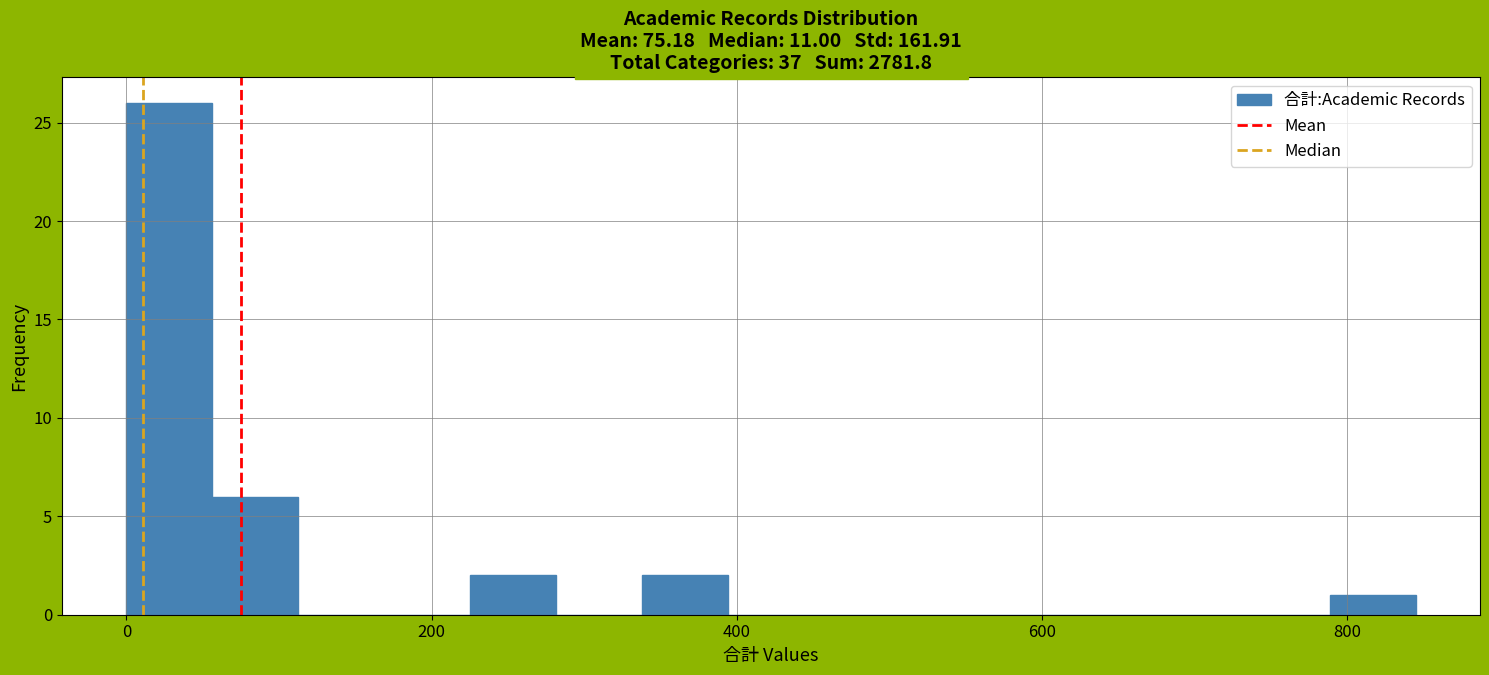

Around what value on the x-axis is the tallest bar? Give the approximate position of its centre, as read against the axis.

20